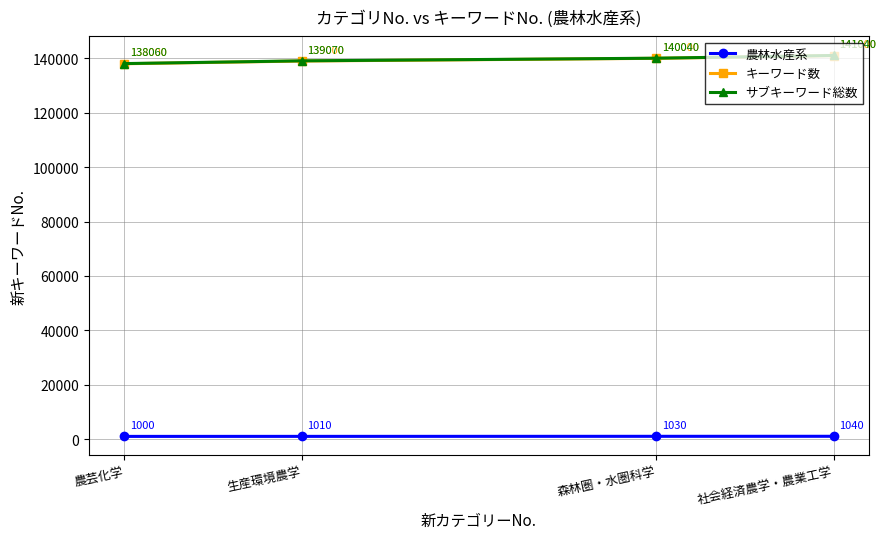

True or false: キーワード数 and サブキーワード総数 cross at least once.

False